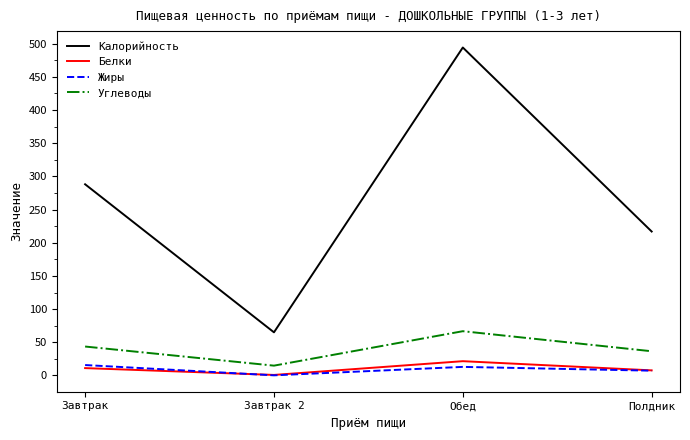

What value does the Жиры series have at Завтрак?

15.7